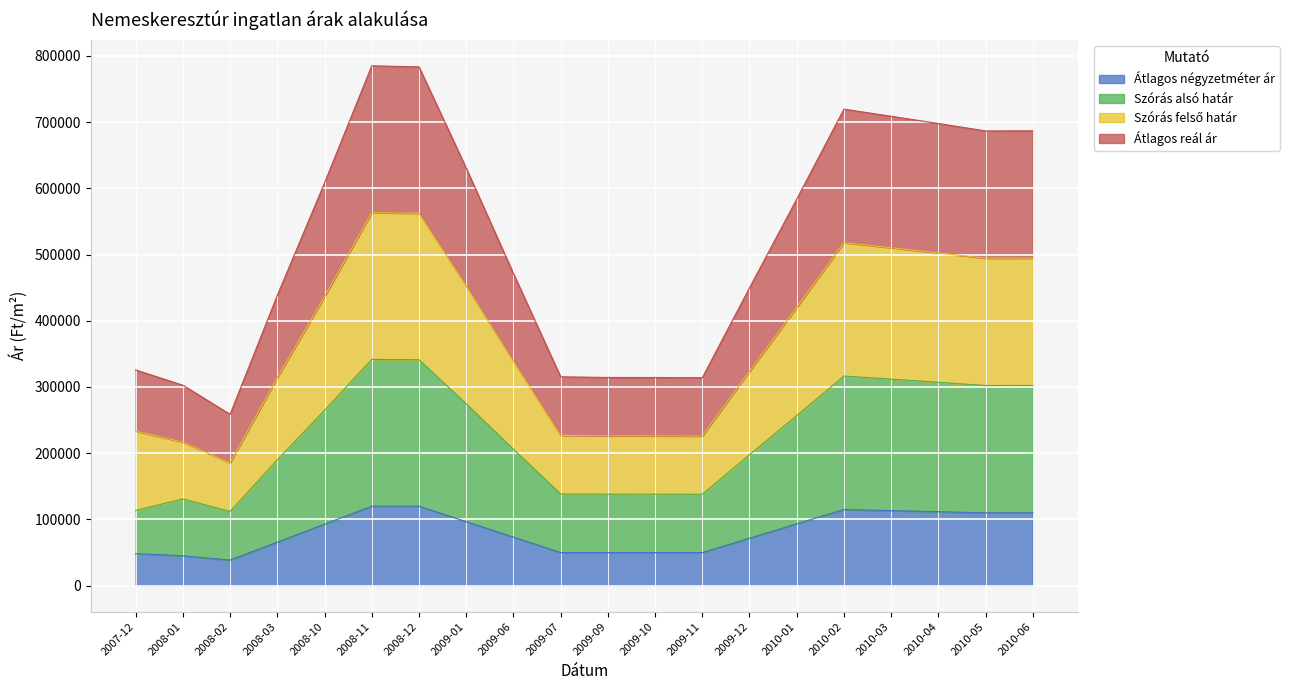

Which has a higher value, 2010-03 or 2008-03?

2010-03